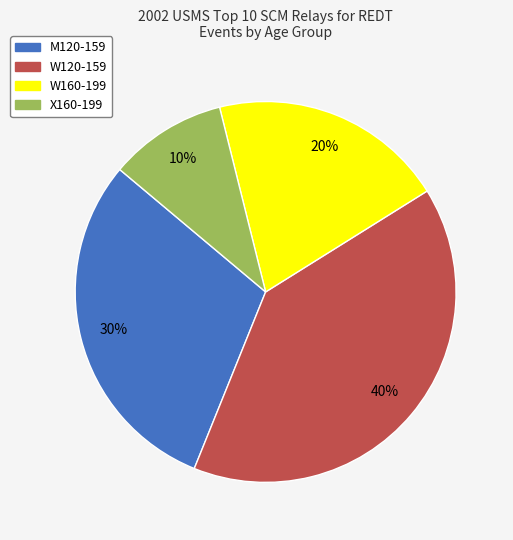

True or false: X160-199 accounts for 10% of the total.

True